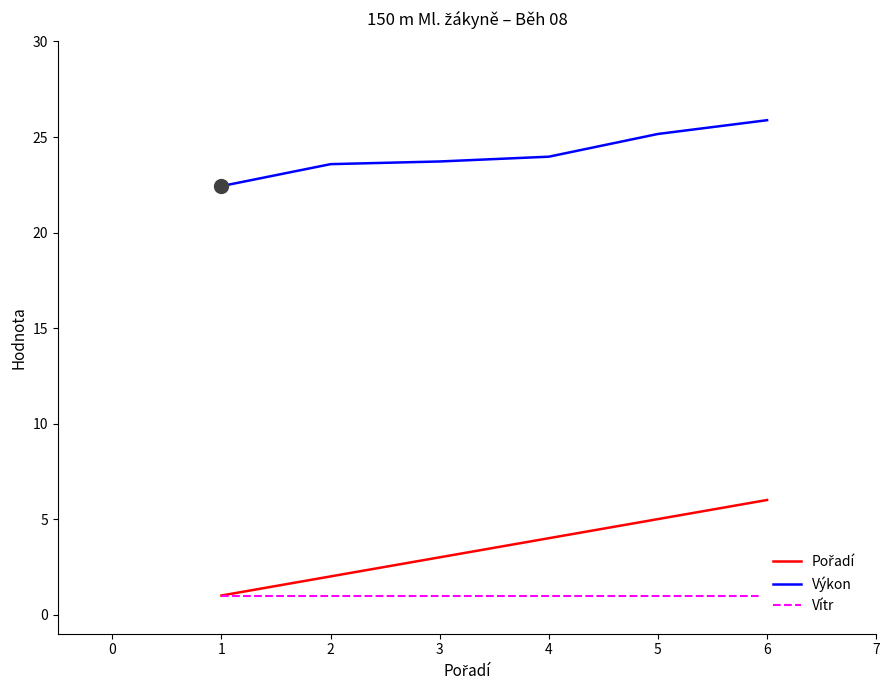

True or false: Výkon has a value of 35.7 at 2.

False